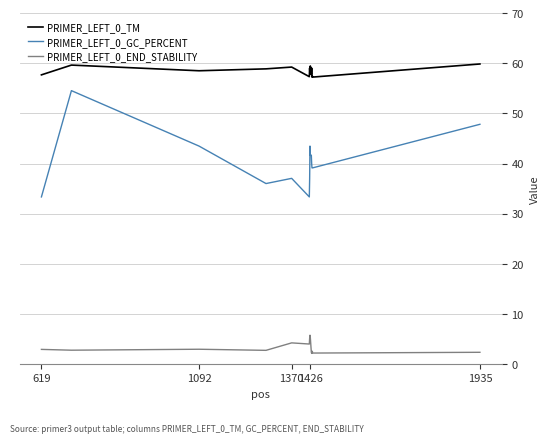

True or false: PRIMER_LEFT_0_TM has more than 2 interior local peaks.

True